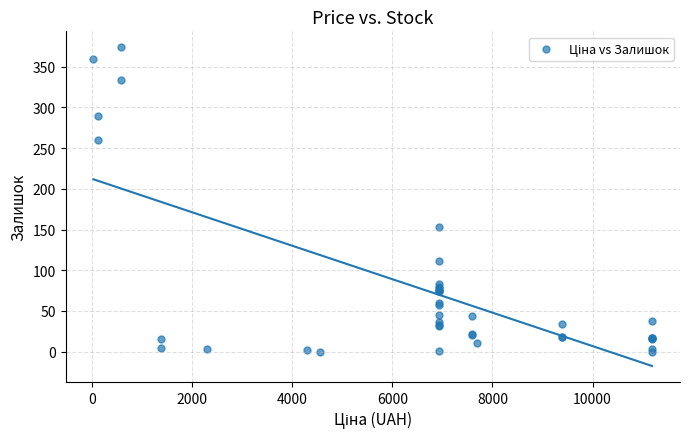

What Y value in the scatter plot is closest to 187?

153